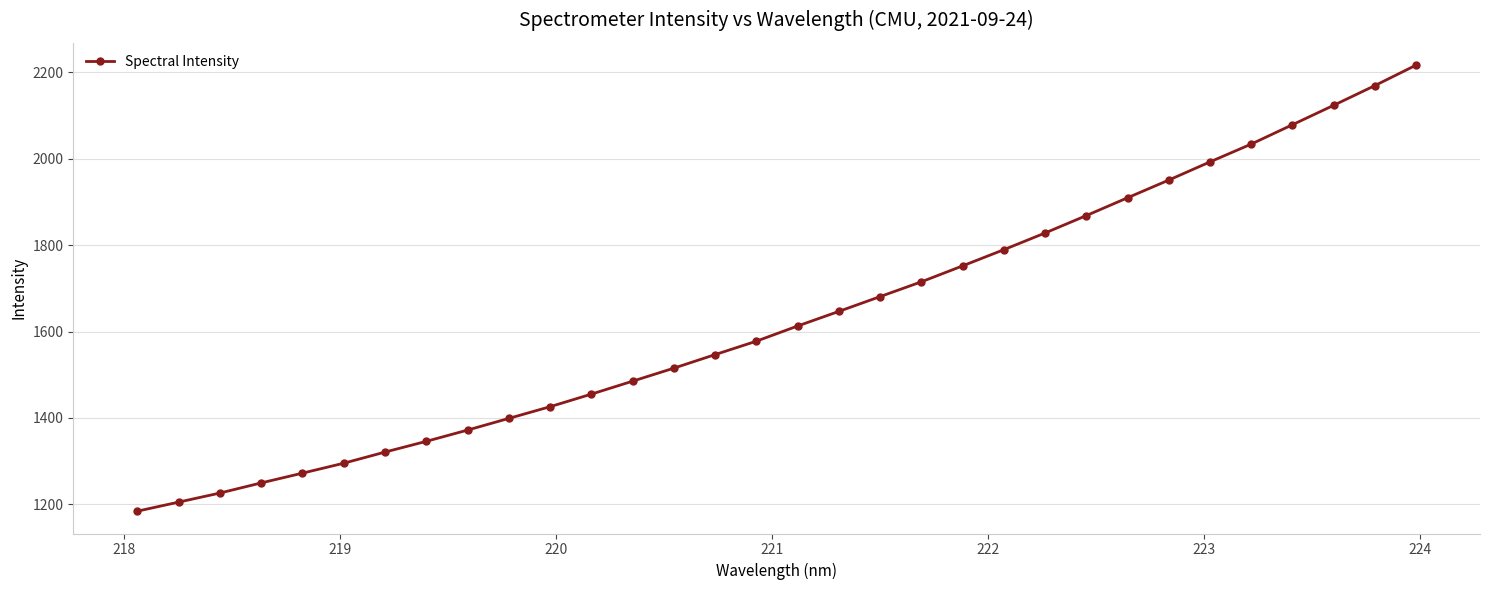

How many values are below 1612?

16